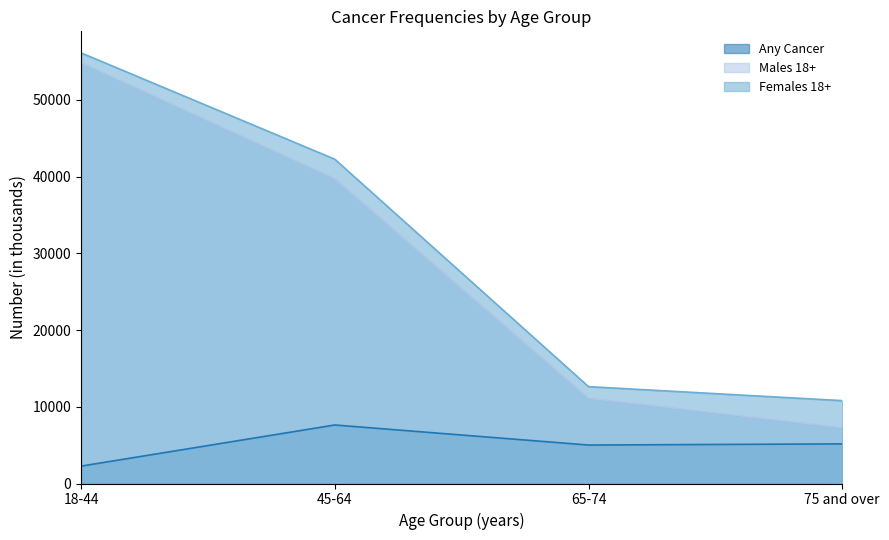

The Males 18+ series shows 12402 at 75 and over. True or false?

False